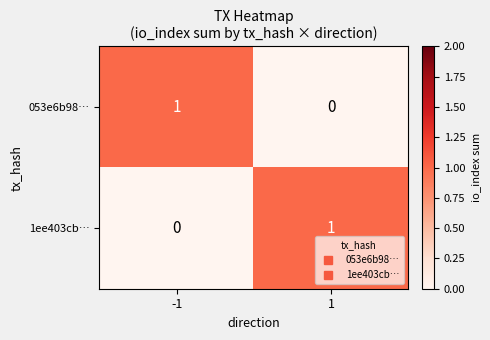

Reading left to right, list all the values displayed in this chart.

053e6b98…: 1	0
1ee403cb…: 0	1